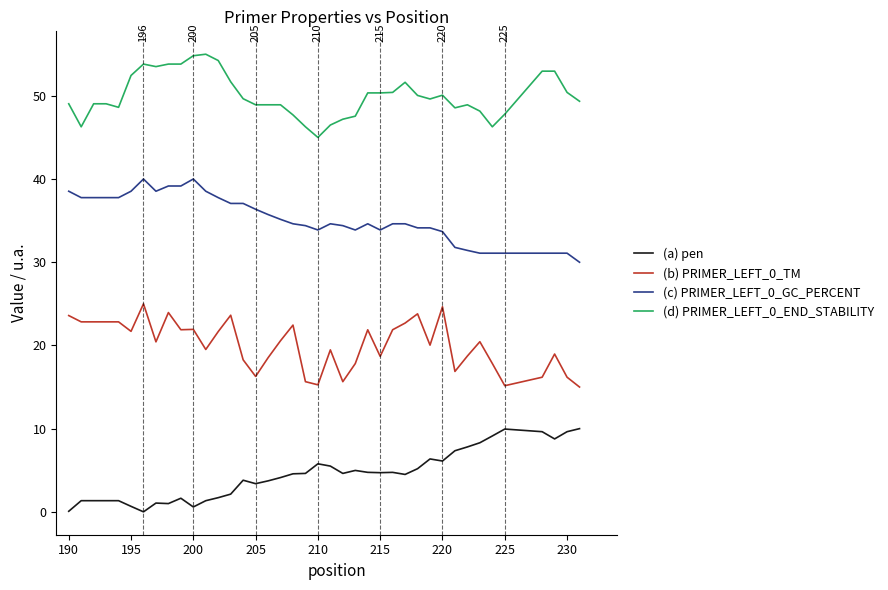

How many lines are shown in the chart?

4